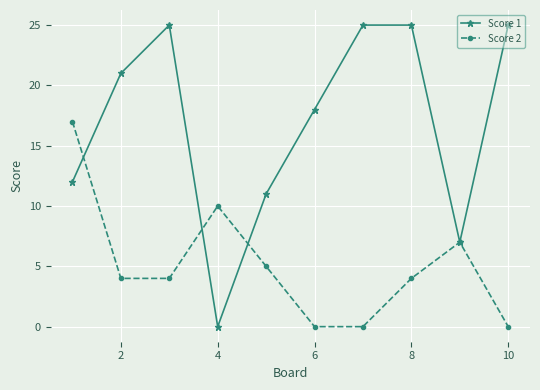

List the series in order of their overall mean, highest first.

Score 1, Score 2